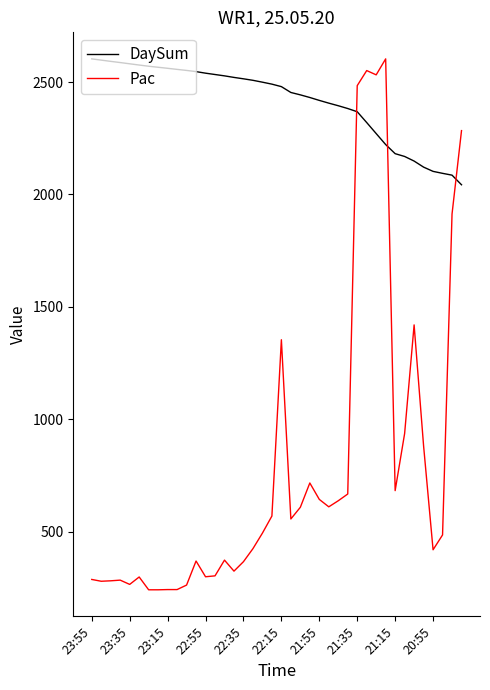

Rank the series by their average value, from highest to lowest.

DaySum, Pac